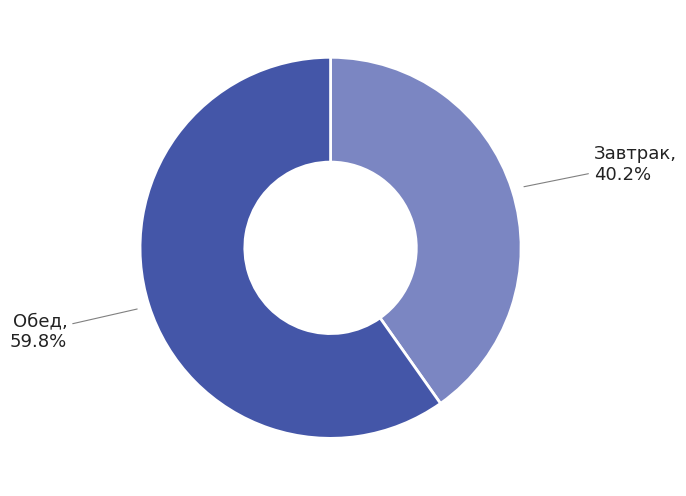

Is the sum of Завтрак and Обед greater than half?

Yes